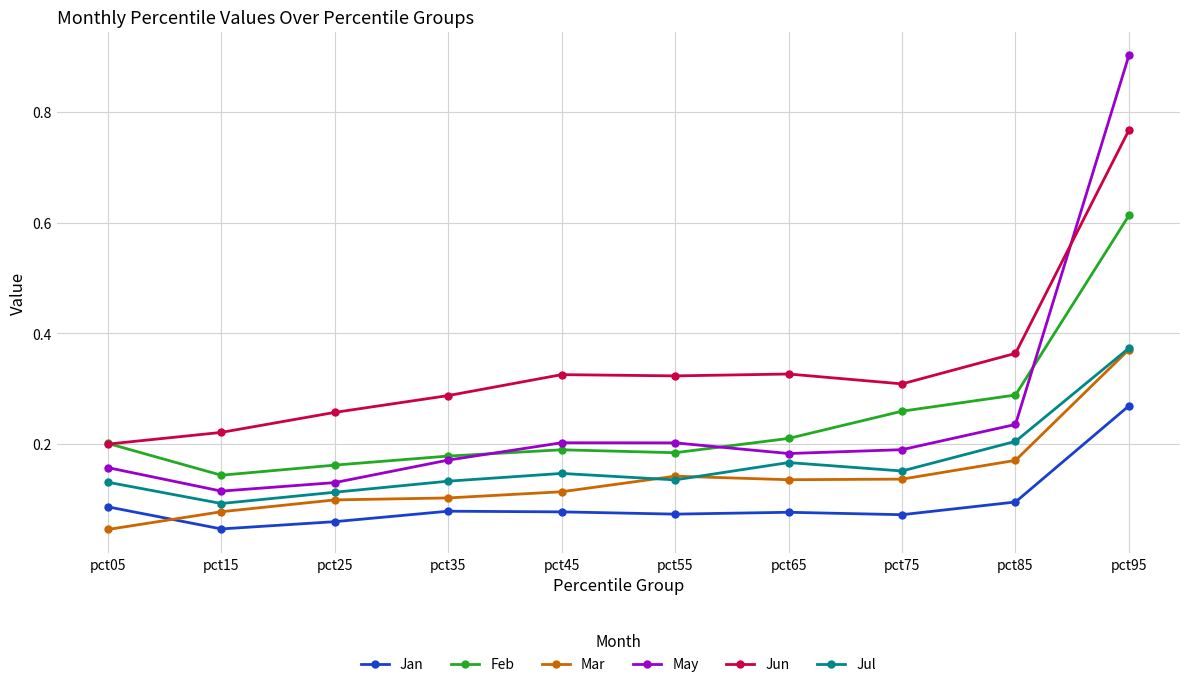

How many interior local valleys does the May series have?

2